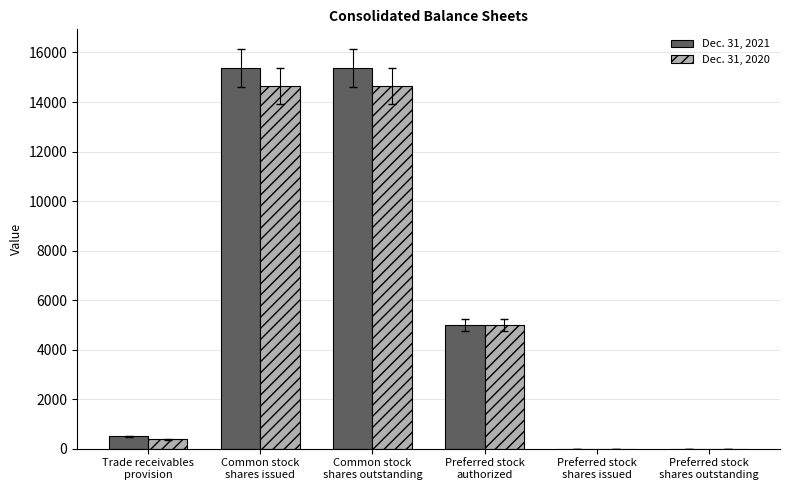

How many groups of bars are there?

6